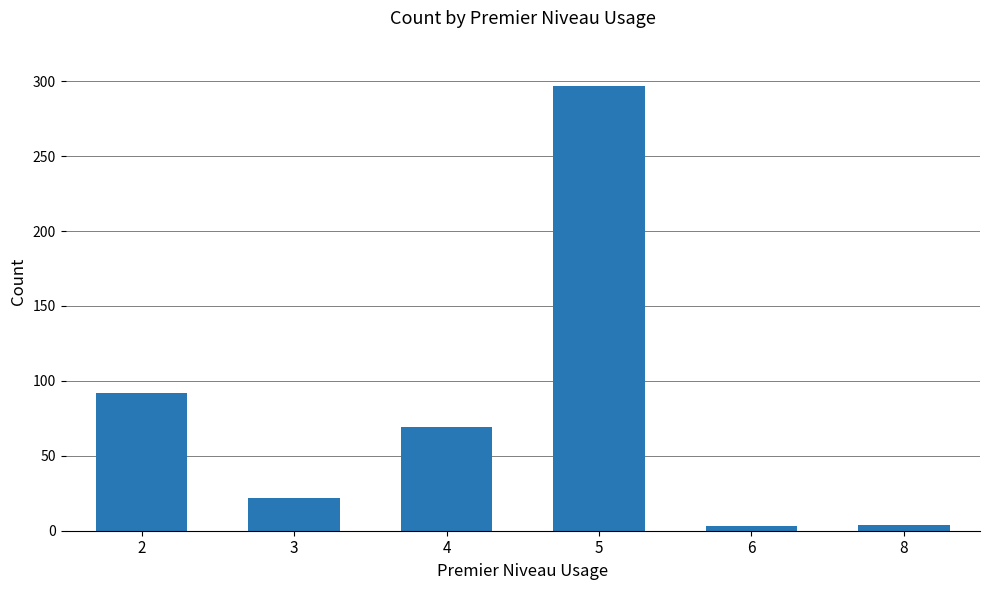

How many categories are shown in the chart?

6